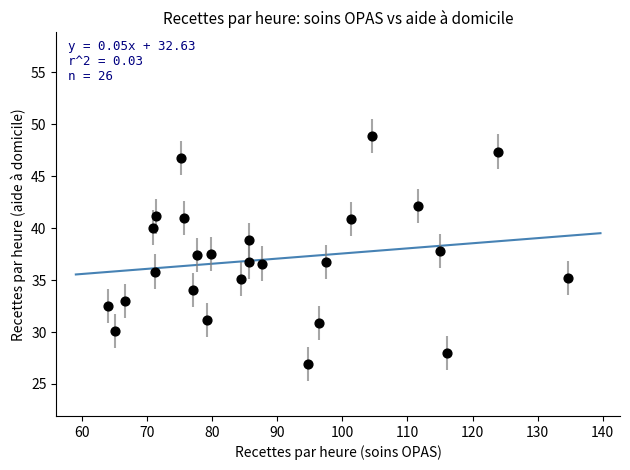

What is the range of X values (max minus min)?

70.6